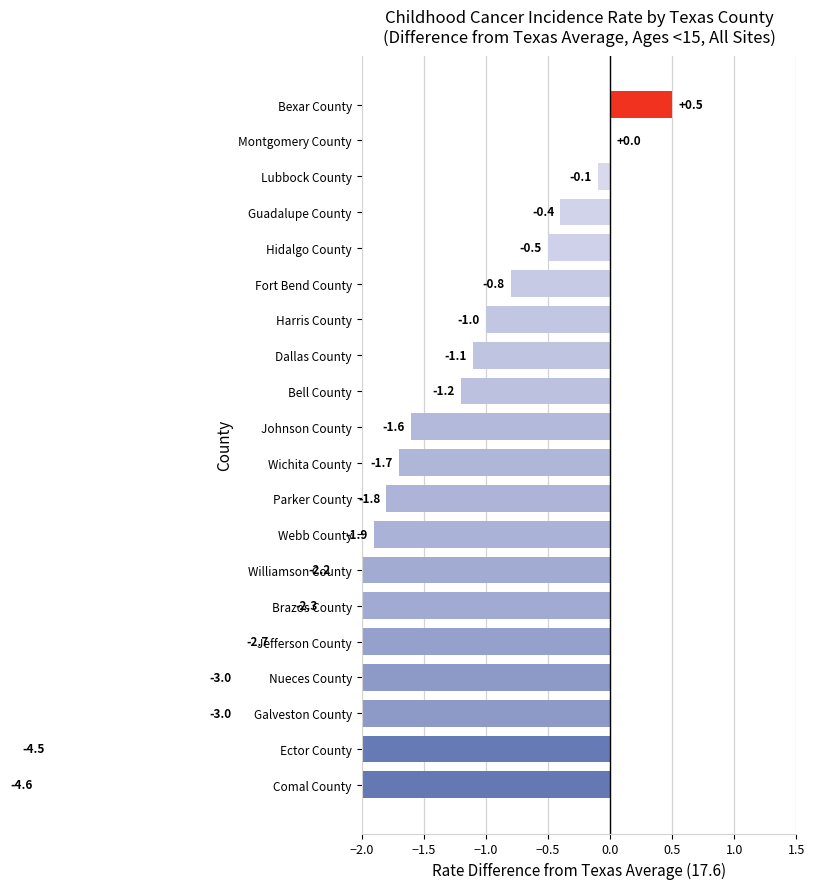

What is the label of the 2nd bar from the right?

Montgomery County